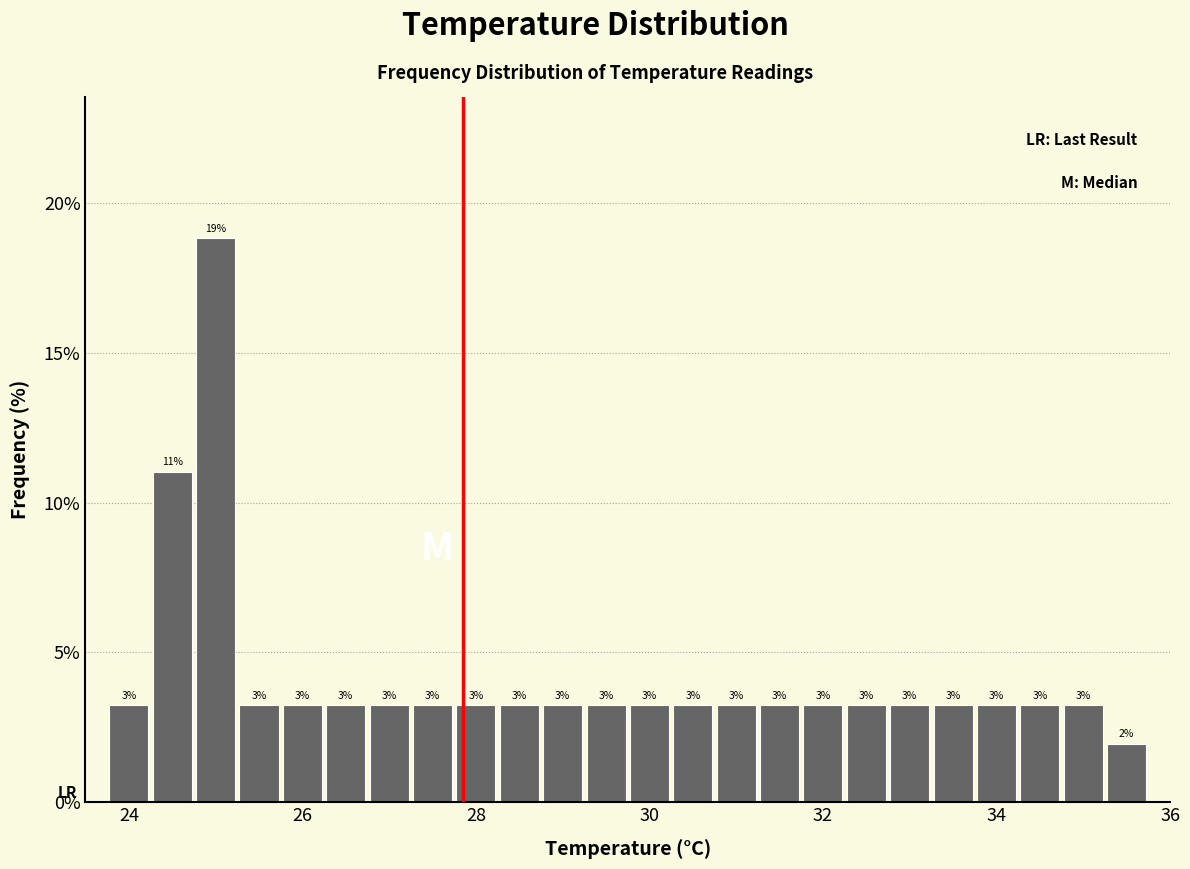

Around what value on the x-axis is the tallest bar? Give the approximate position of its centre, as read against the axis.

25.0